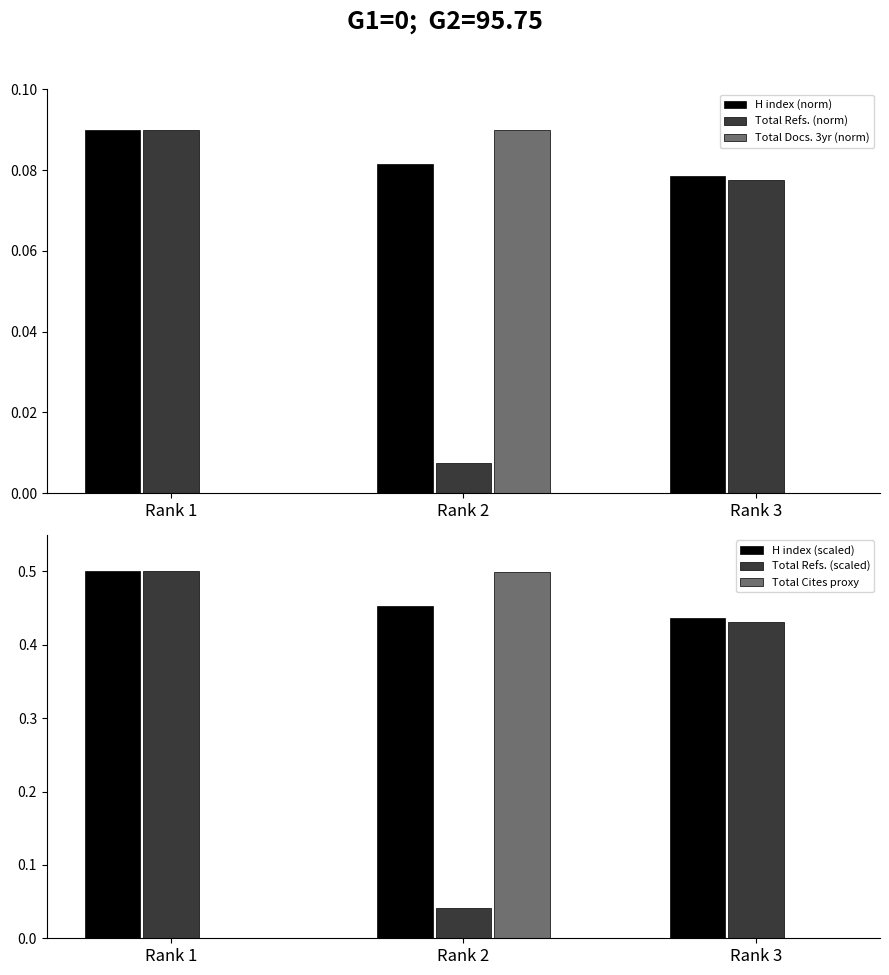

Reading left to right, transcribe all the data shown in this chart.

H index (norm): 0.1	0.1	0.1
Total Refs. (norm): 0.1	0.0	0.1
Total Docs. 3yr (norm): 0.0	0.1	0.0
H index (scaled): 0.5	0.5	0.4
Total Refs. (scaled): 0.5	0.0	0.4
Total Cites proxy: 0.0	0.5	0.0